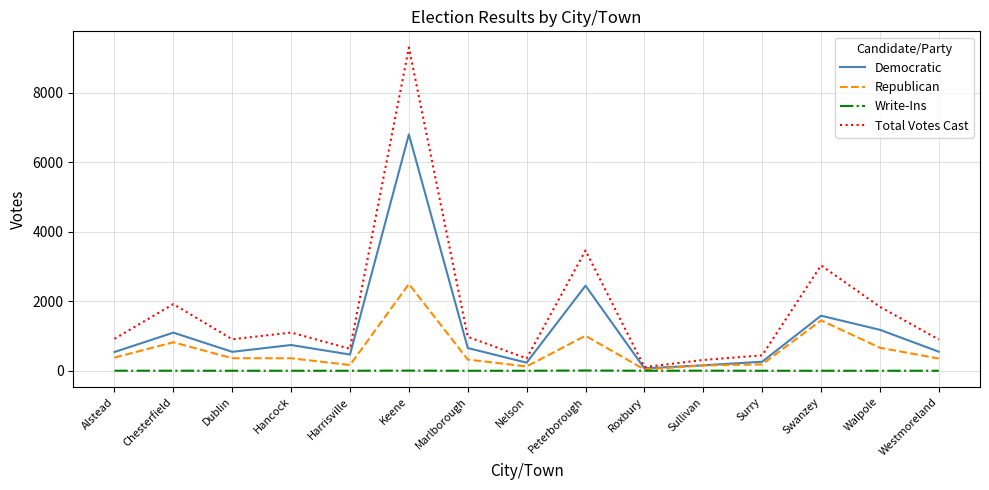

How many categories are shown in the chart?

15